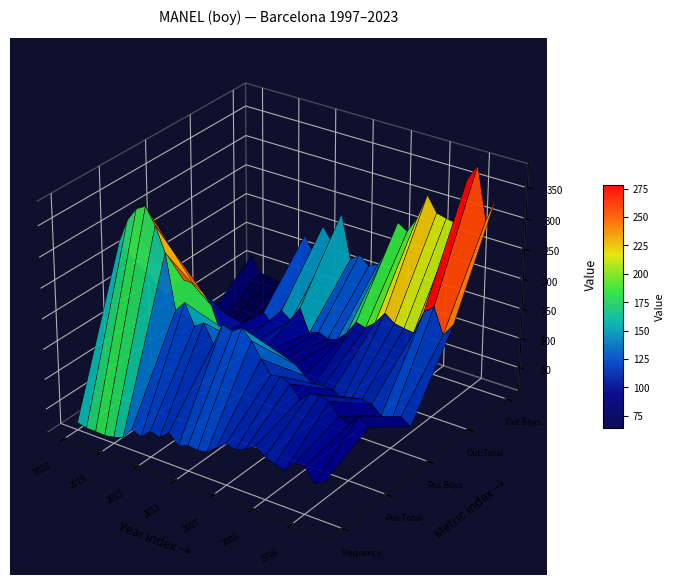

Which series has the widest spread of values?

Out_Boys